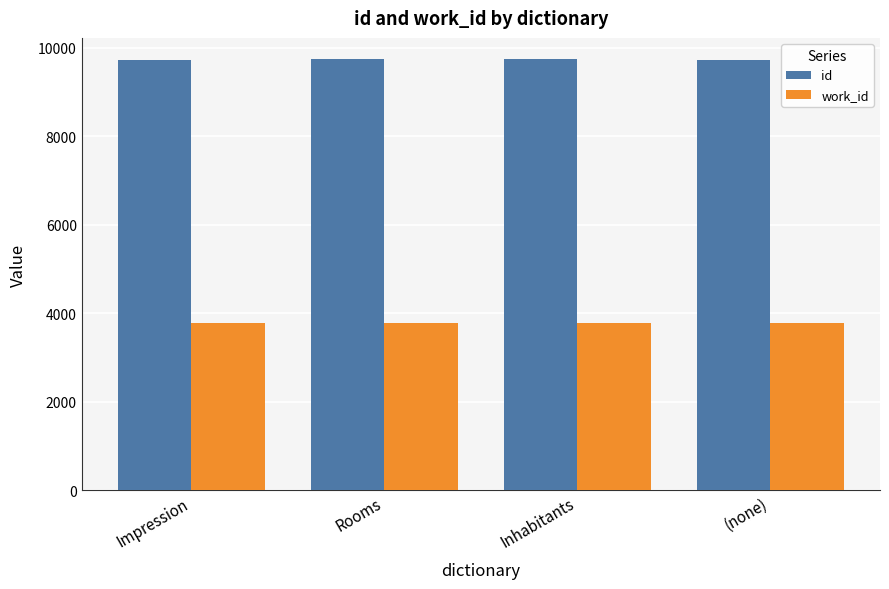

How many distinct data groups are displayed?

2